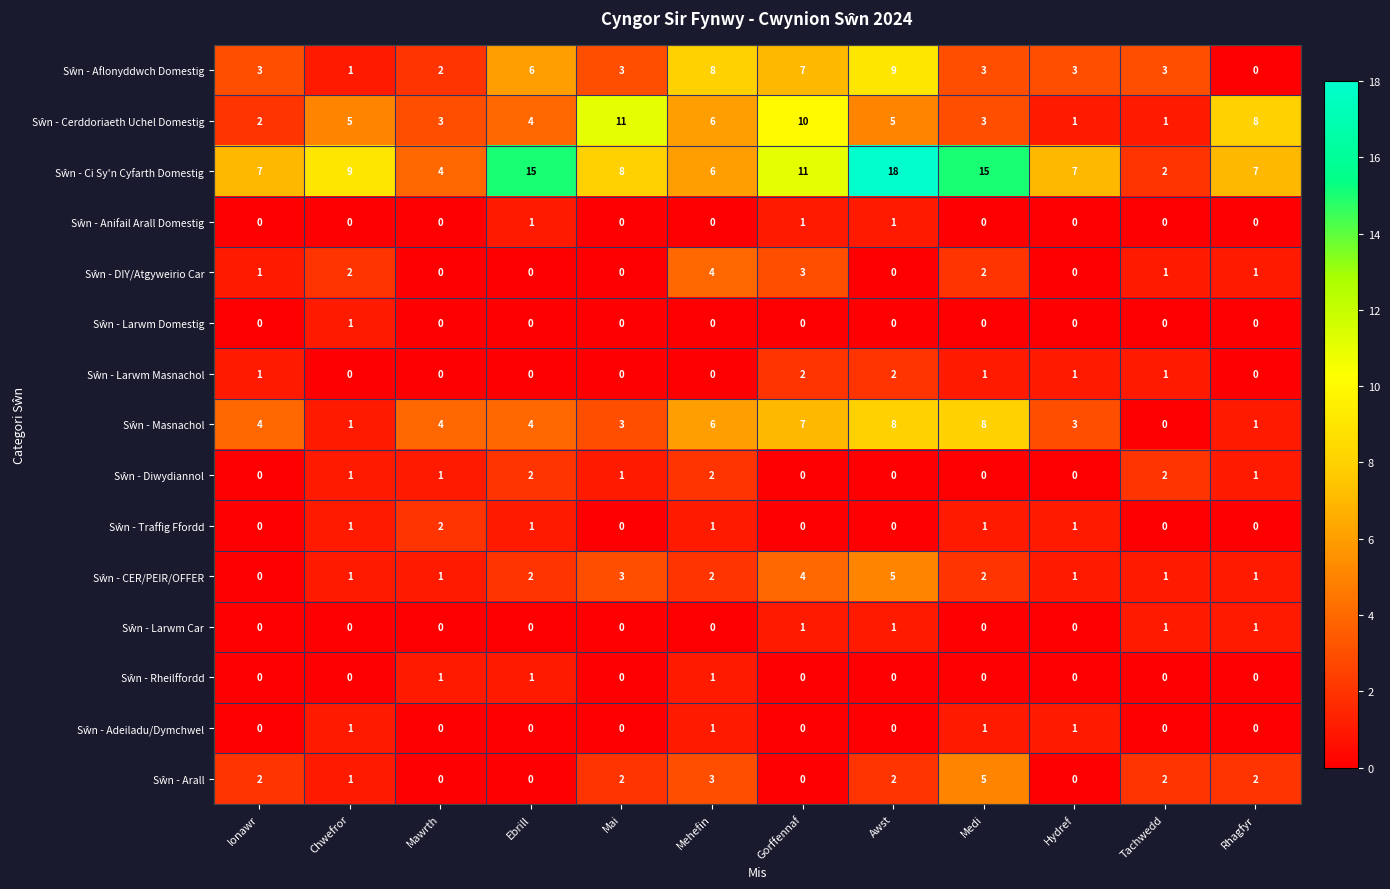

At which category is the sum across all series the highest?

Awst